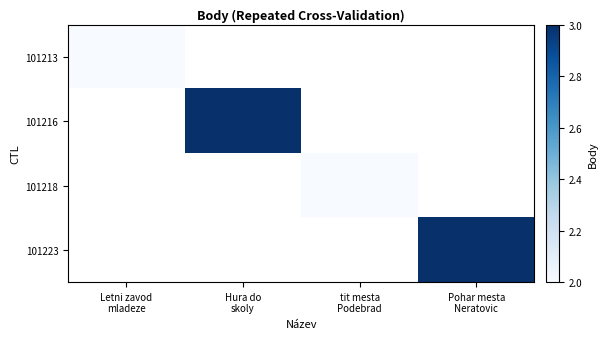

Is the value of 101213 at Hura do skoly greater than the value of 101218 at Letni zavod mladeze?

No